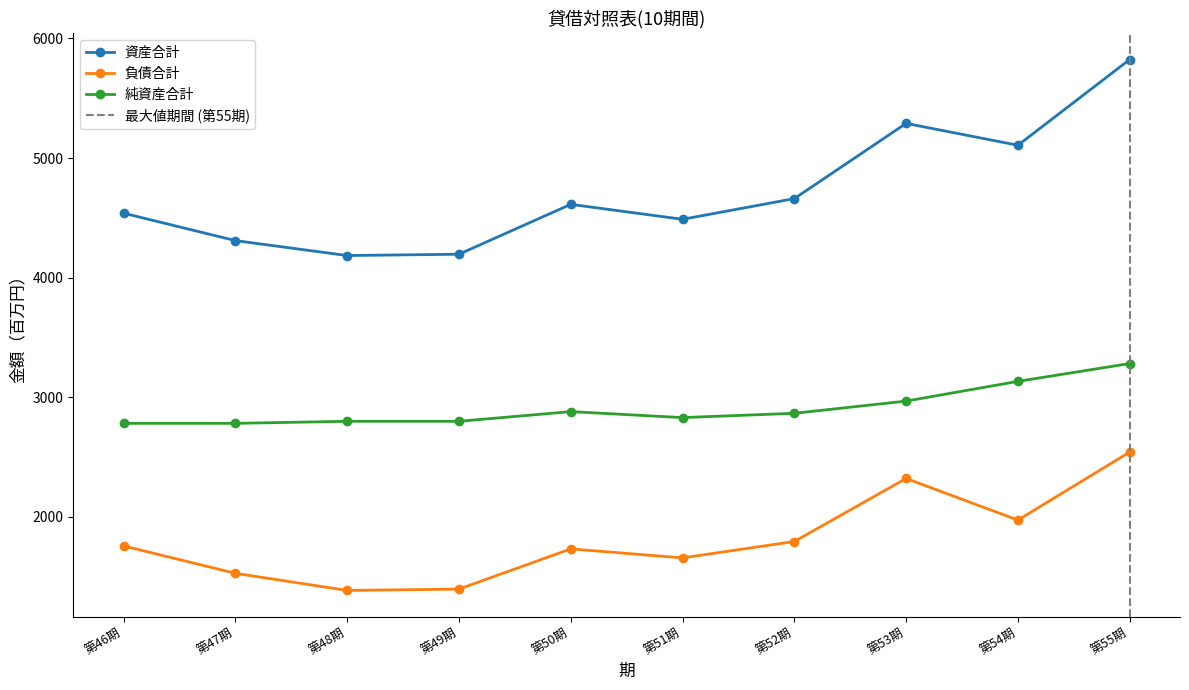

How many data points in 純資産合計 are above 2866?

4